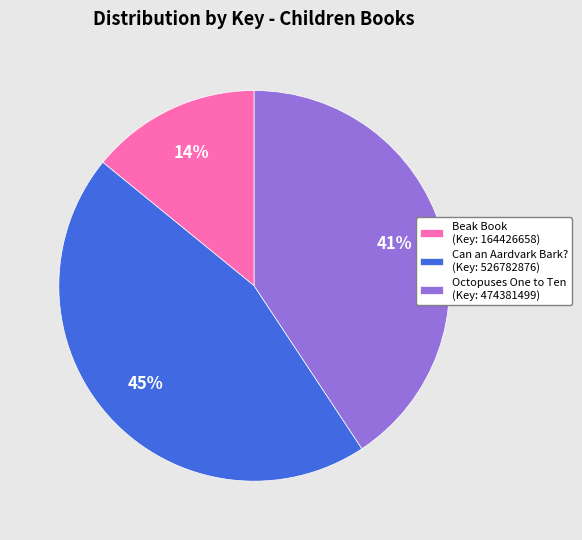

Does Octopuses One to Ten account for over 50% of the chart?

No